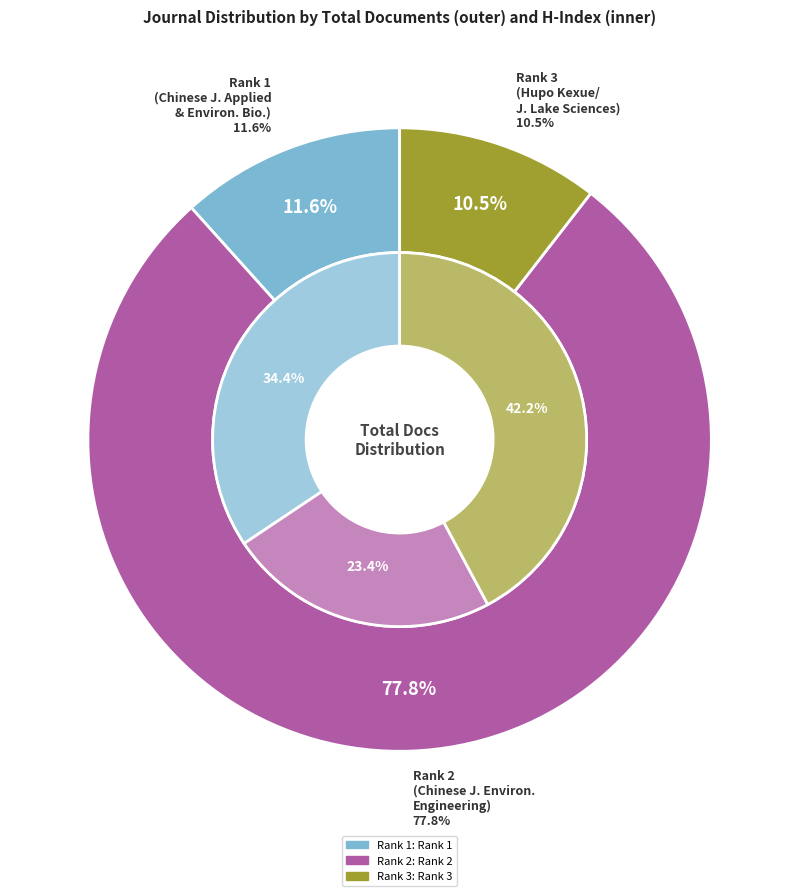

To the nearest percent, what is the average slice percentage?

33%